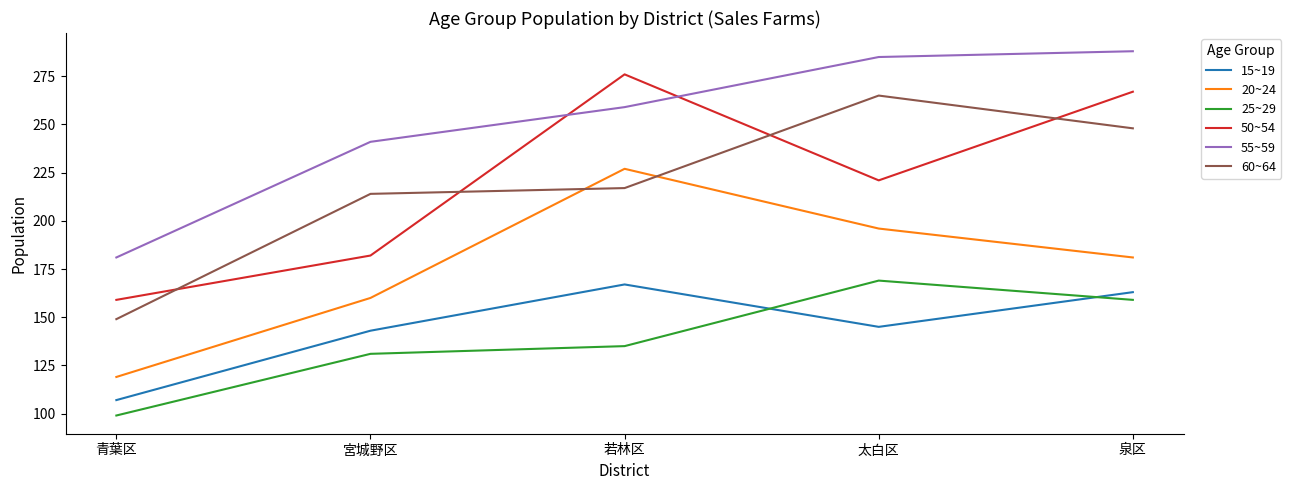

What is the sum of all 50~54 values?

1105